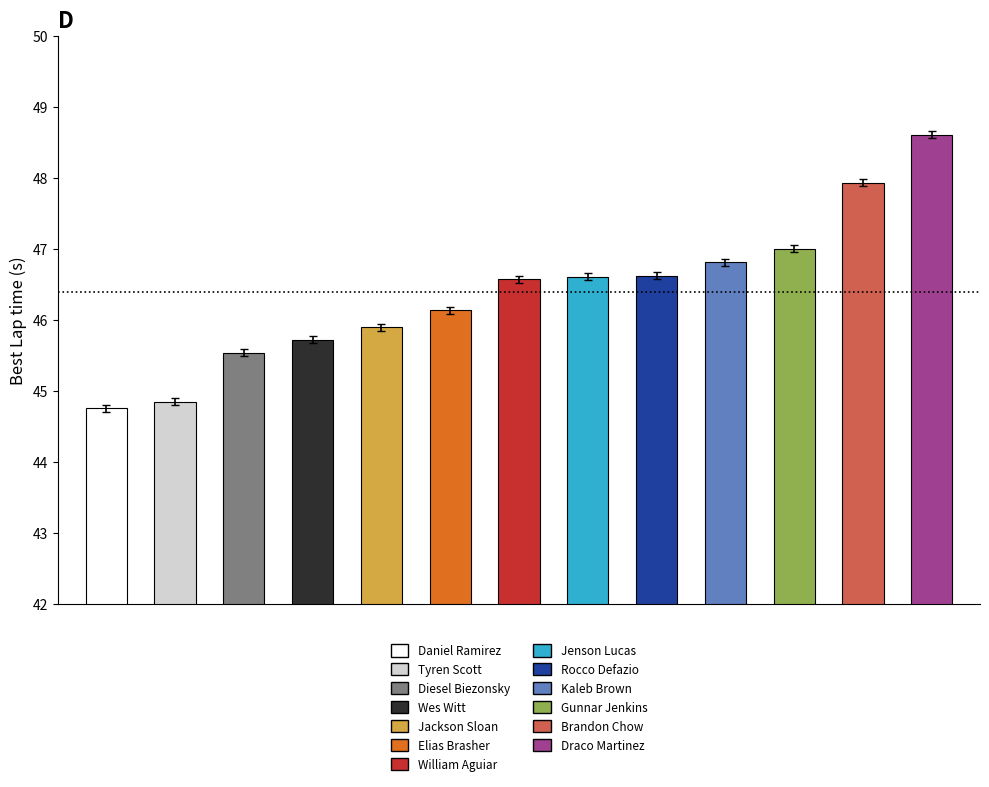

At which label does the data first exceed 46?

Elias Brasher